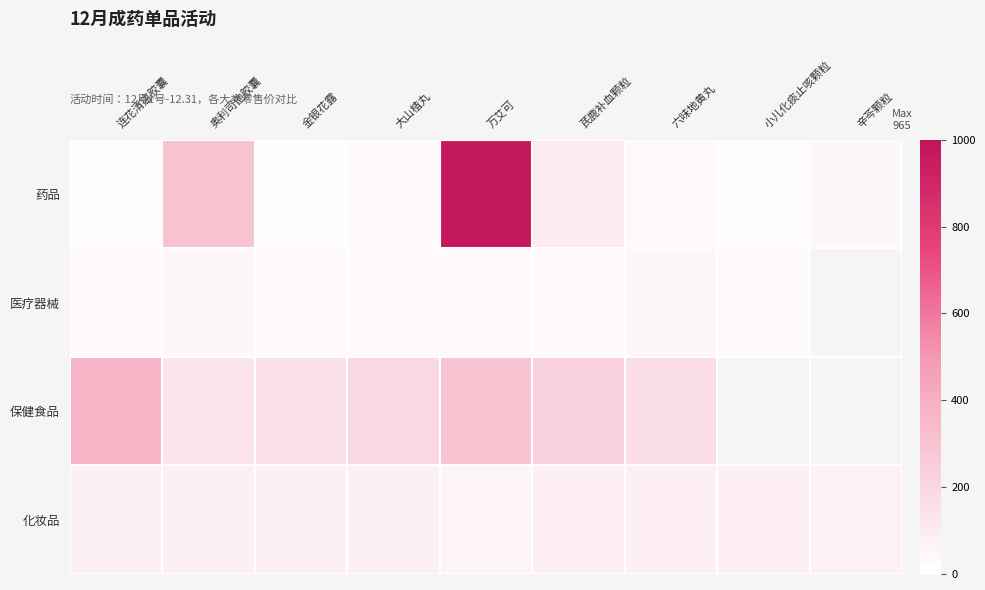

At how many categories does at least one series exceed 688?

1